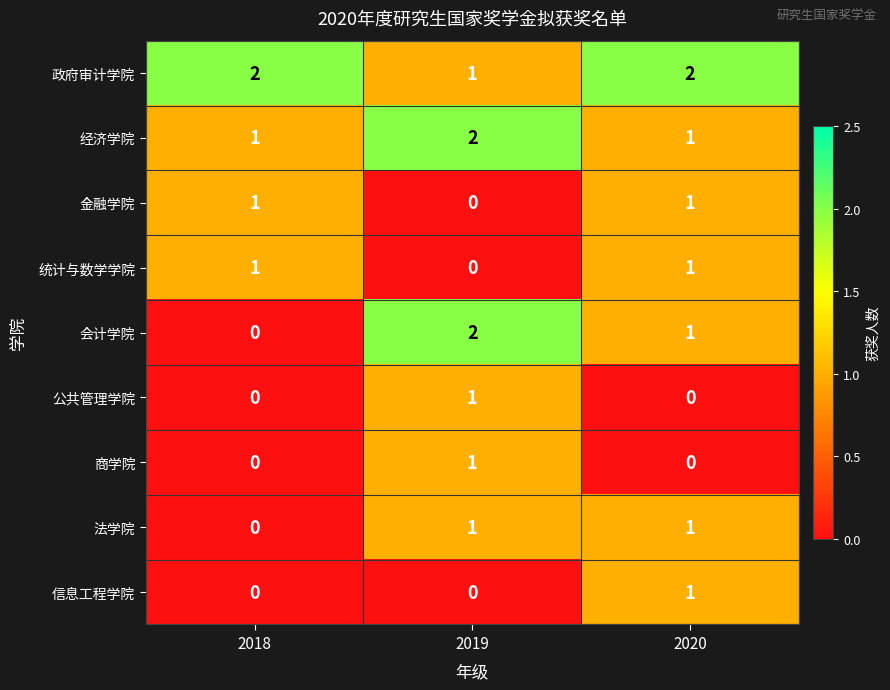

How many 经济学院 values are between 1 and 2?

3